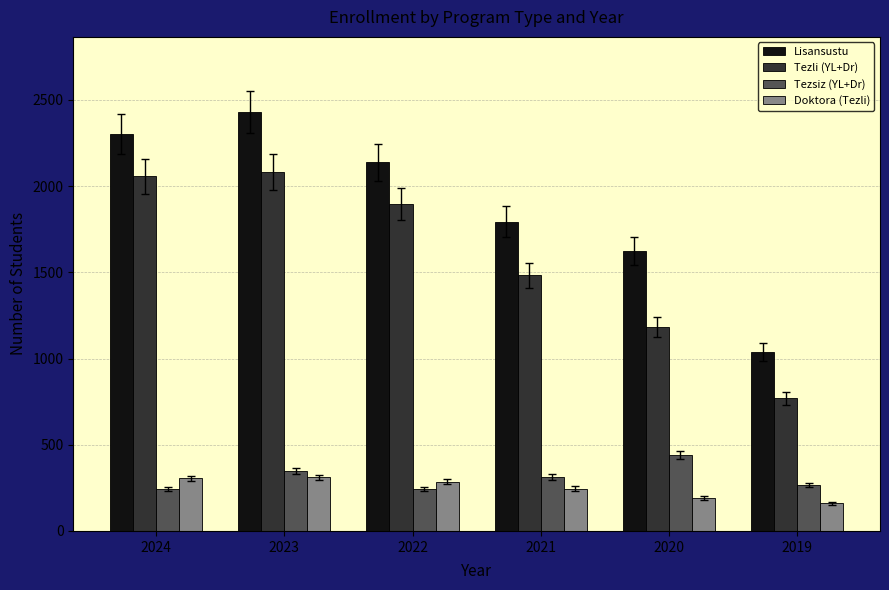

What is the difference between the Tezli (YL+Dr) values at 2020 and 2019?

414